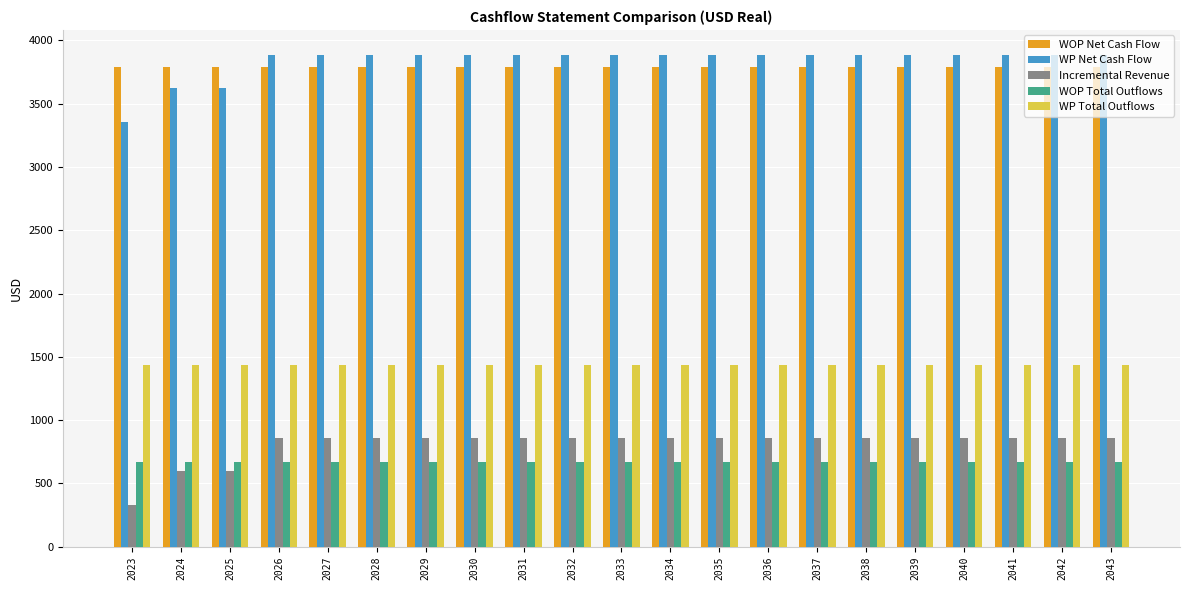

Is it true that WP Total Outflows equals 2084.6 at 2035?

False